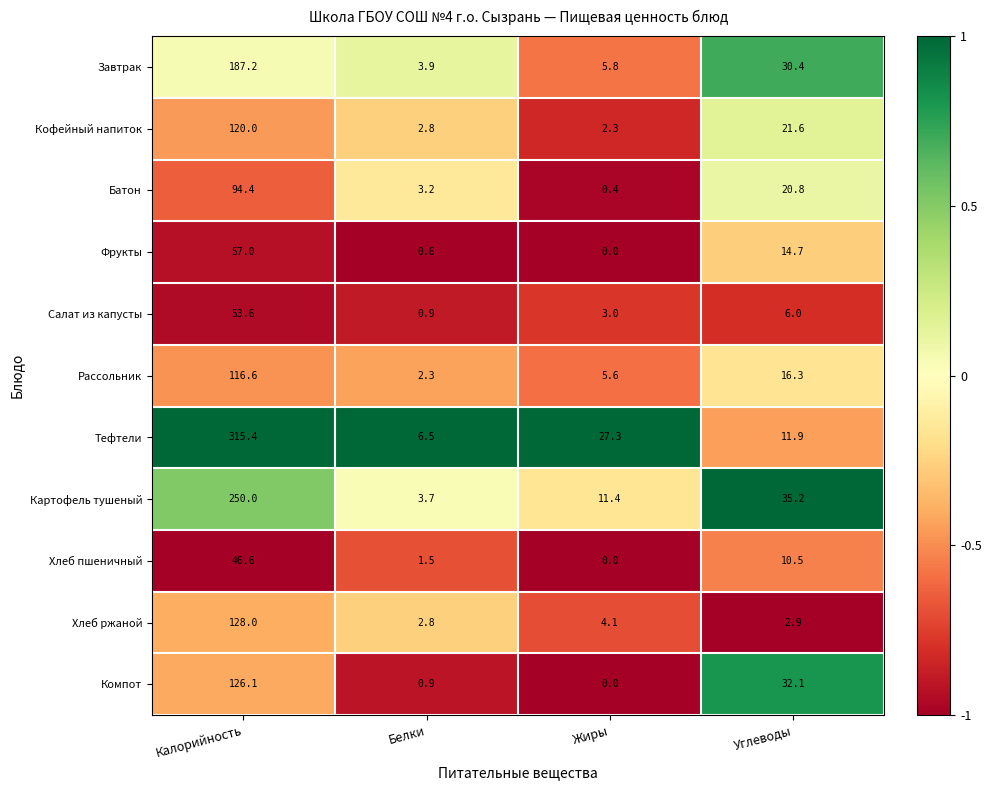

Rank the series by their maximum value, from highest to lowest.

Тефтели, Картофель тушеный, Завтрак, Хлеб ржаной, Компот, Кофейный напиток, Рассольник, Батон, Фрукты, Салат из капусты, Хлеб пшеничный